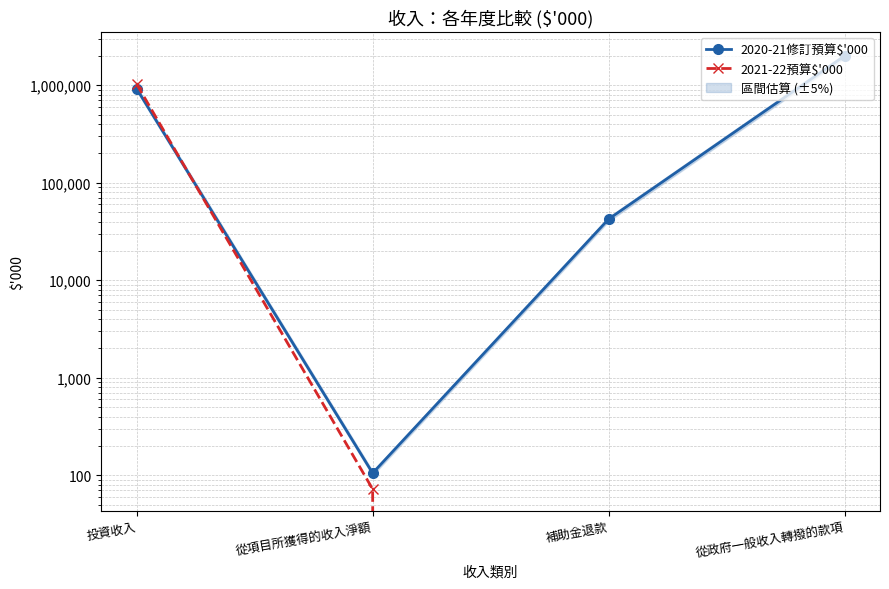

What are all the series names shown in the legend?

2020-21修訂預算$'000, 2021-22預算$'000